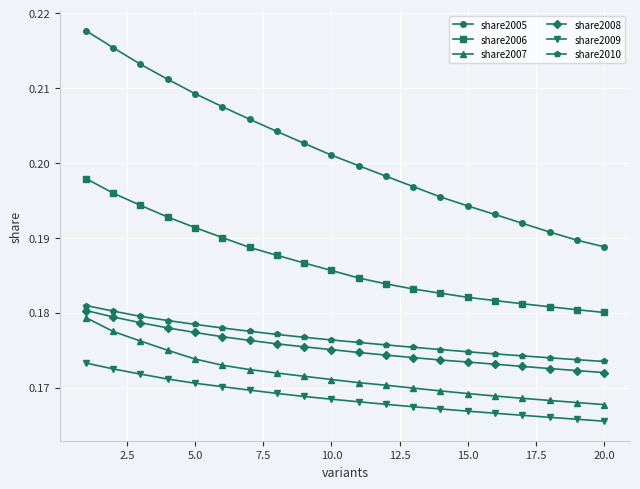

Does the chart display data point markers on the line(s)?

Yes